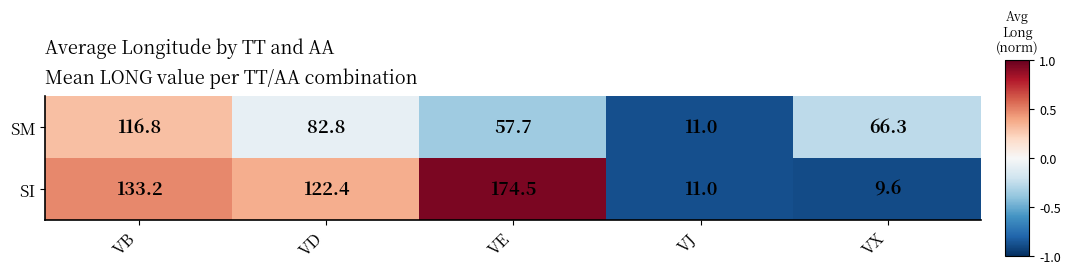

List the series in order of their peak value, highest first.

SI, SM